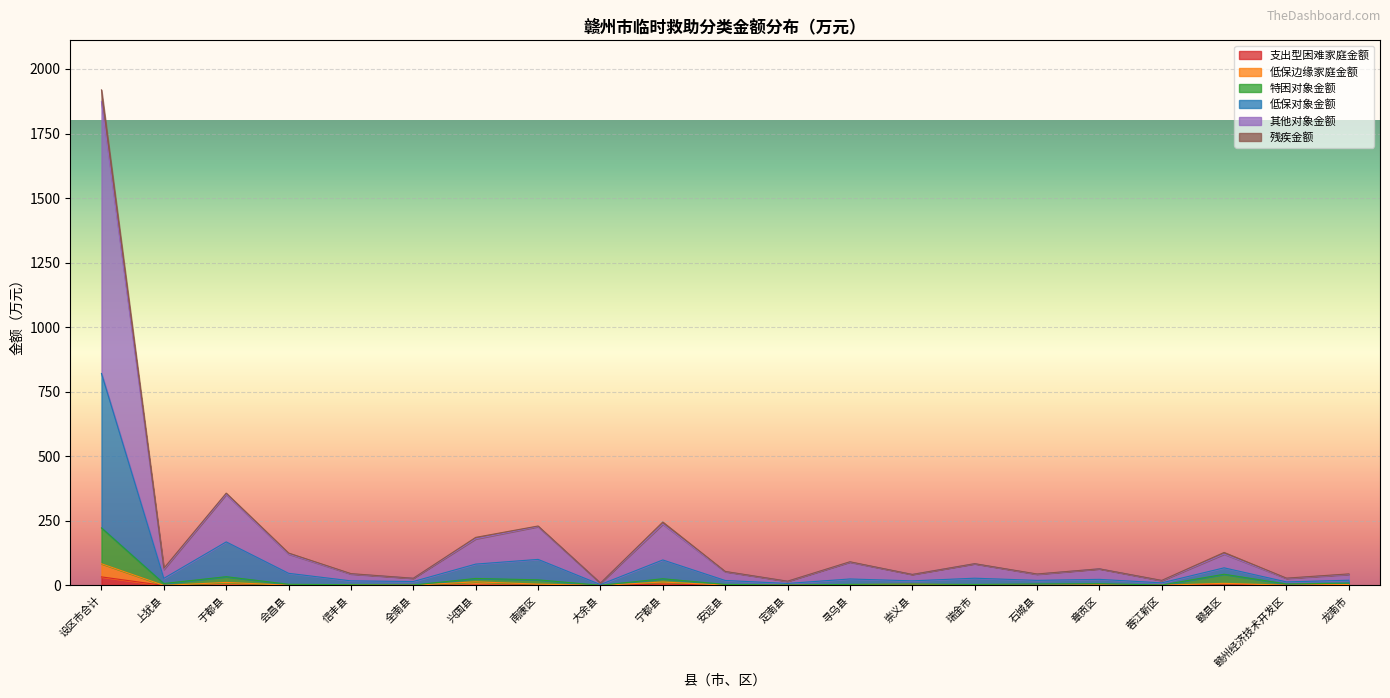

Is it true that 残疾金额 equals 19.9 at 石城县?

True